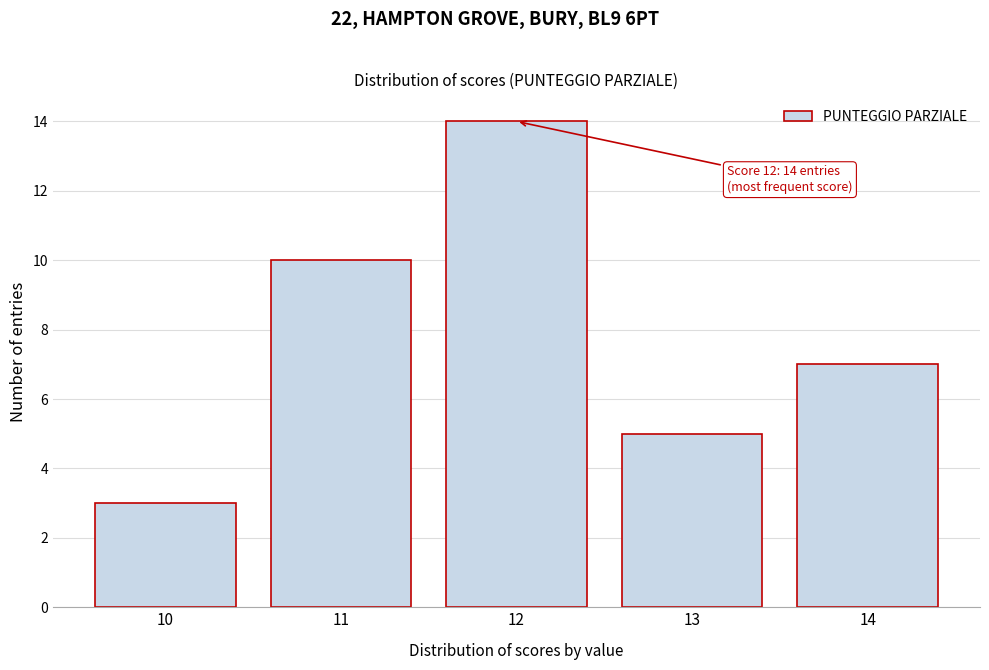

Reading left to right, extract all data points from this chart.

10=3	11=10	12=14	13=5	14=7